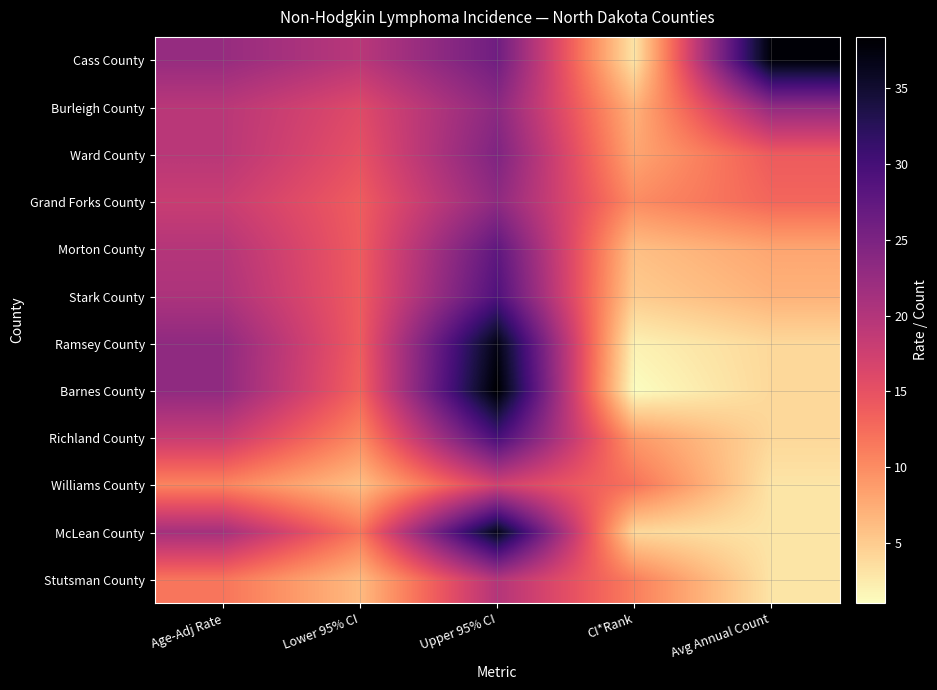

What is the greatest value displayed?

38.4